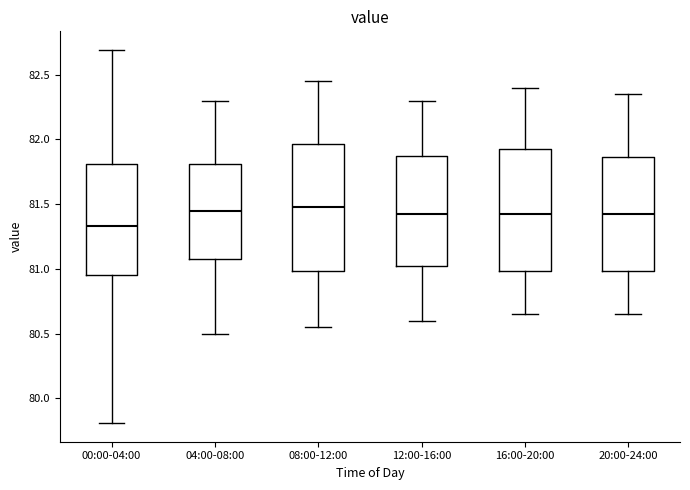

Reading left to right, read every box against the y-axis: the position of its median line, the range the box covers, and the ends of its whiskers. The values are not printed on the chart, so give them approximately, as read against the axis.

00:00-04:00: median 81.35, box 80.95 to 81.80, whiskers 79.80 to 82.70
04:00-08:00: median 81.45, box 81.10 to 81.80, whiskers 80.50 to 82.30
08:00-12:00: median 81.50, box 81.00 to 81.95, whiskers 80.55 to 82.45
12:00-16:00: median 81.45, box 81.05 to 81.90, whiskers 80.60 to 82.30
16:00-20:00: median 81.45, box 81.00 to 81.95, whiskers 80.65 to 82.40
20:00-24:00: median 81.45, box 81.00 to 81.85, whiskers 80.65 to 82.35